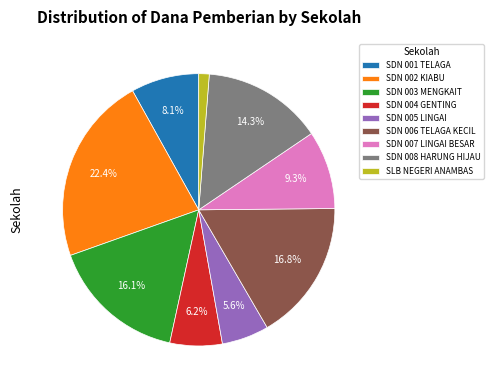

Is SDN 001 TELAGA the majority of the pie?

No